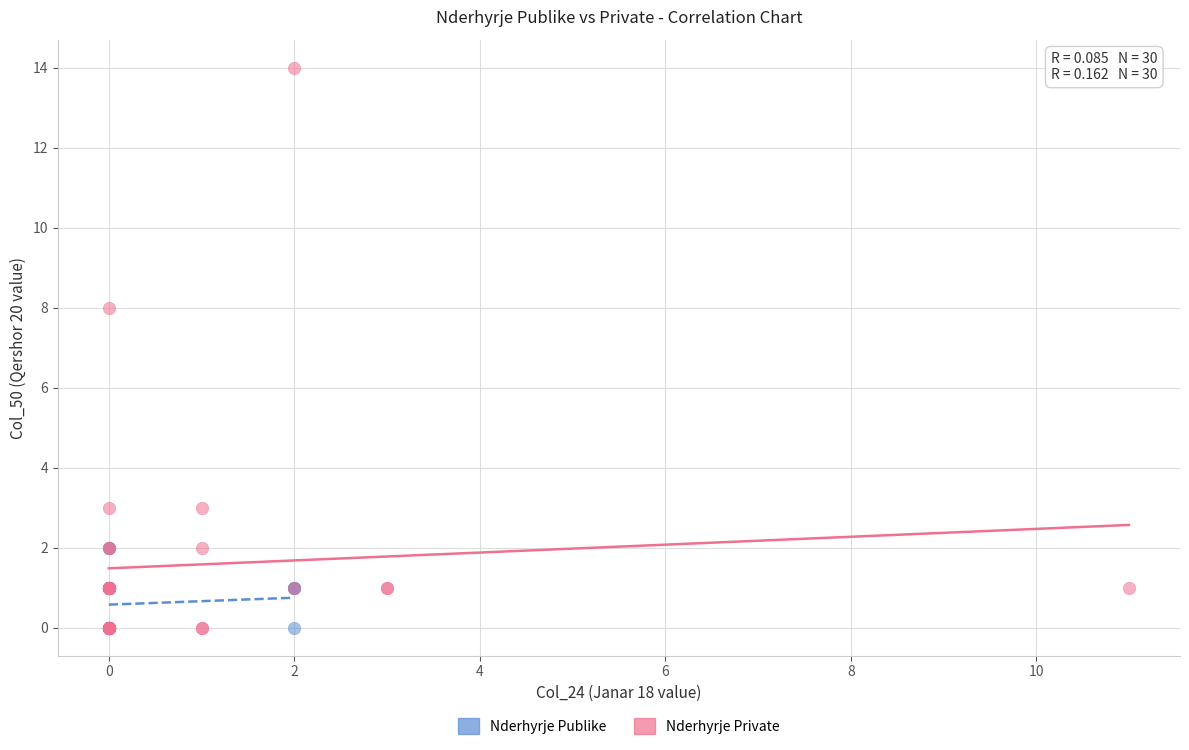

Which series has the largest Y range (max minus min)?

Nderhyrje Private